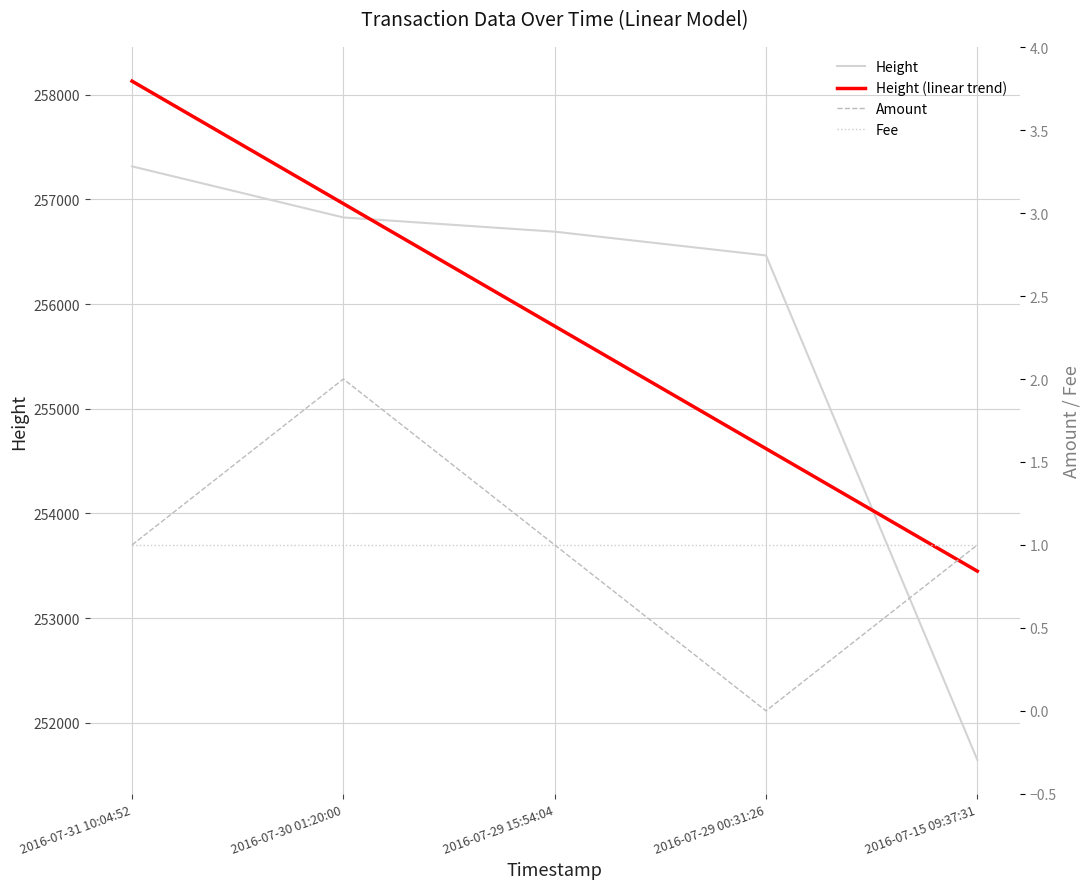

Which series has the largest total across all categories?

Height